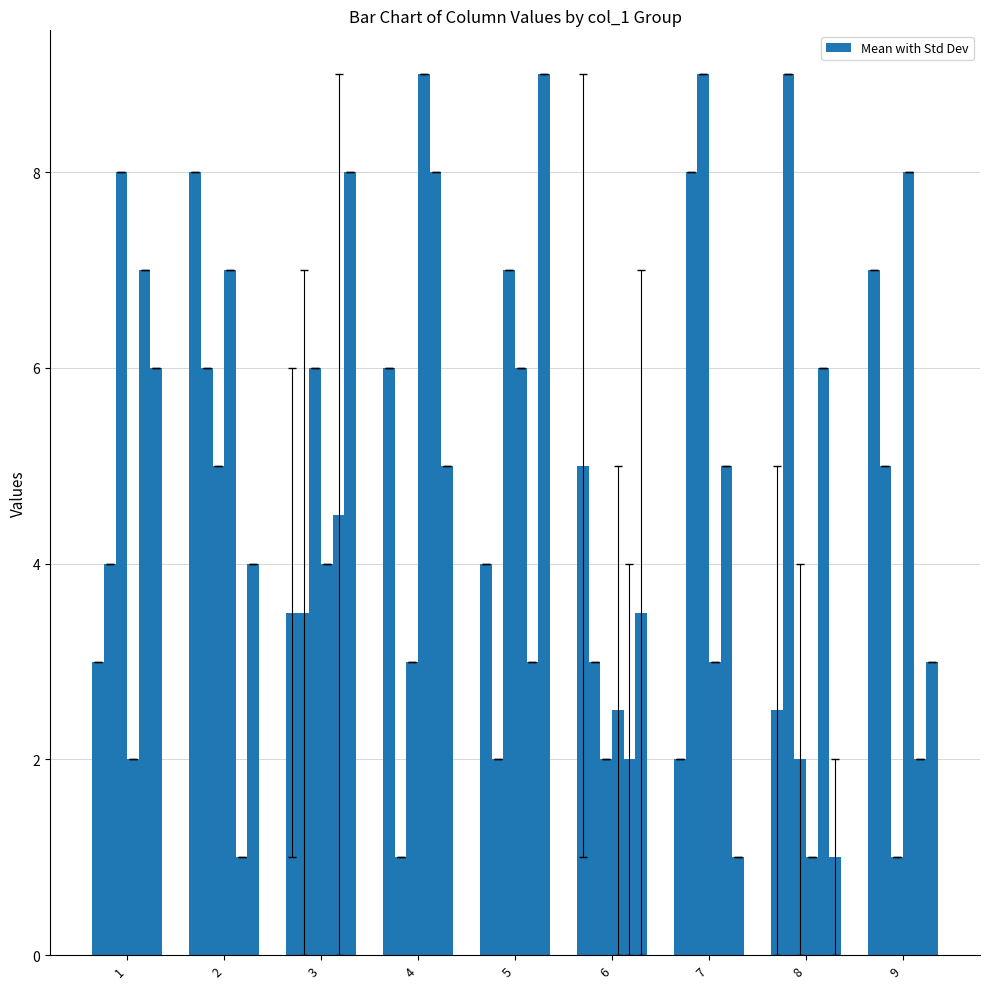

Between 4 and 5, which is larger?

4